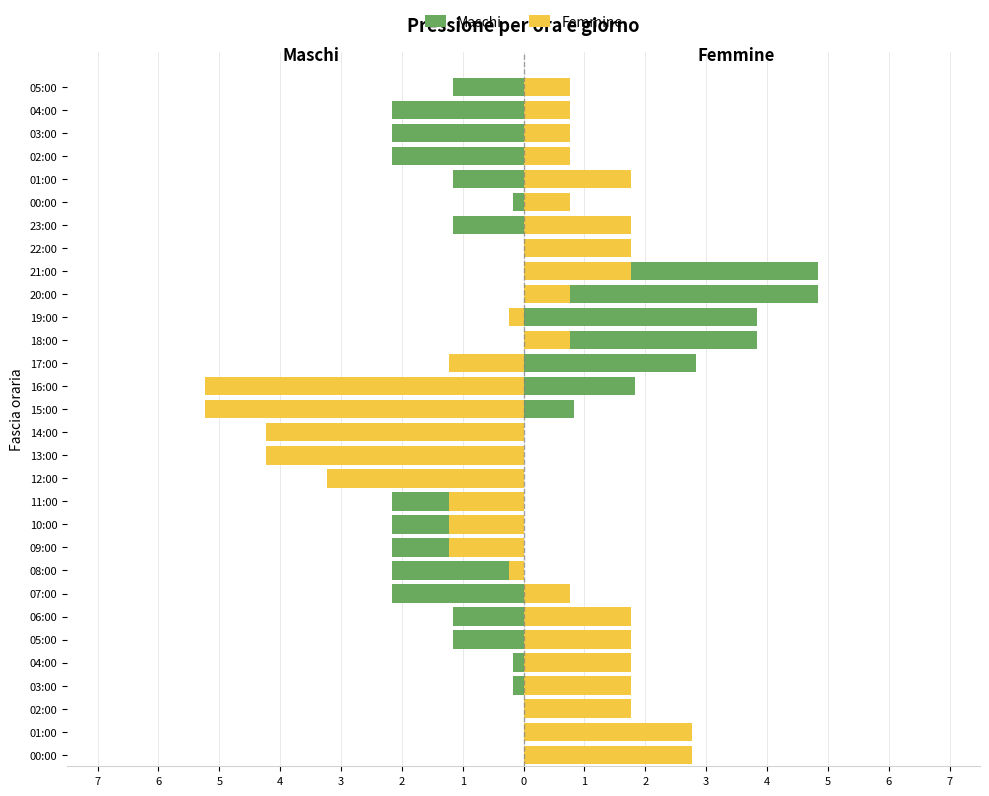

How many values in the Femmine series exceed 0?

19